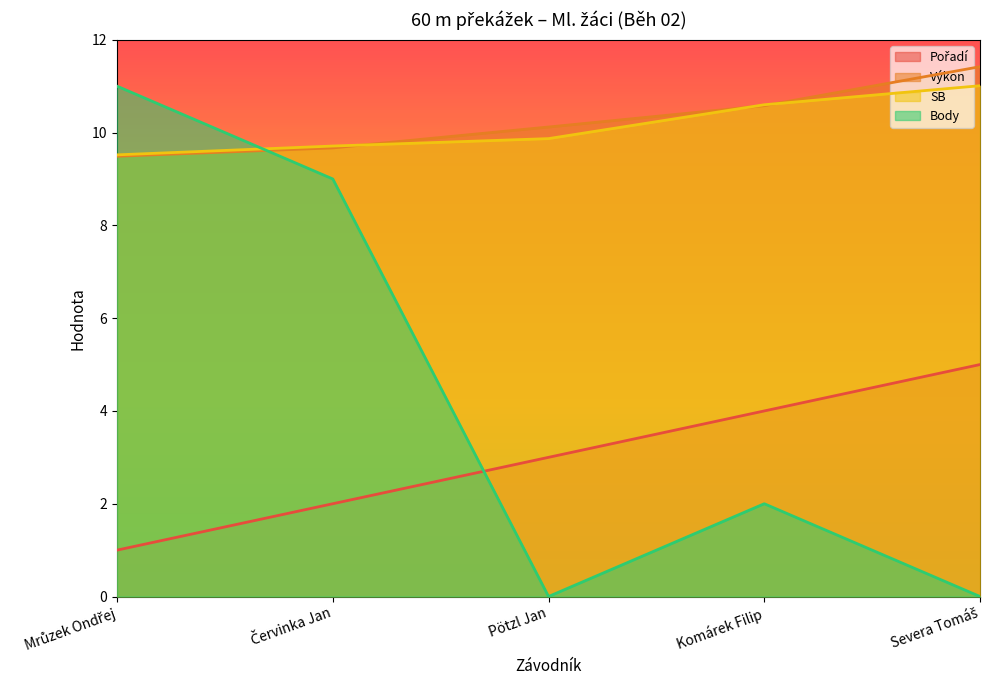

Rank the series by their maximum value, from lowest to highest.

Pořadí, Body, SB, Výkon